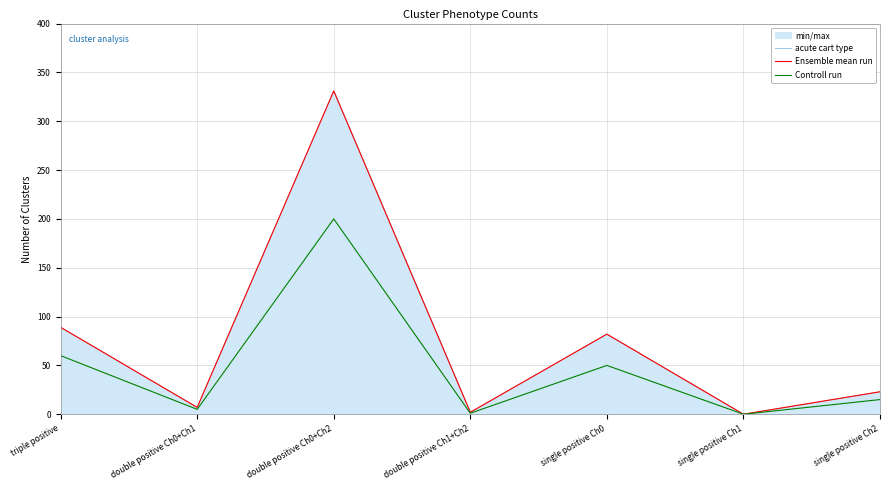

What is the average value of the Ensemble mean run series?

76